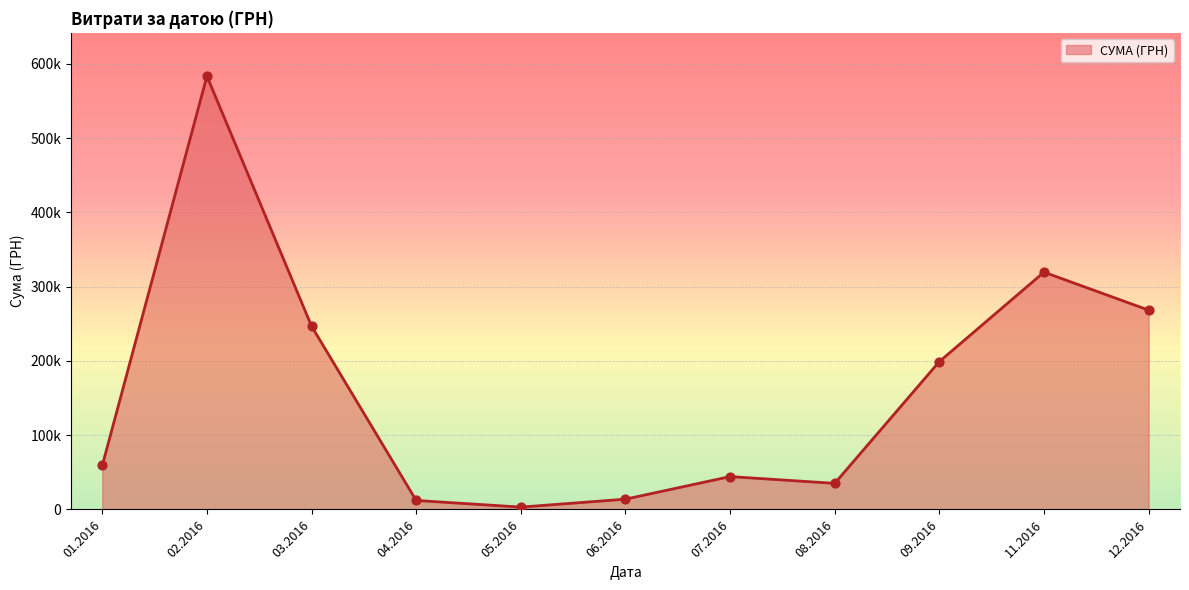

Is this an area chart (filled region under the line)?

Yes